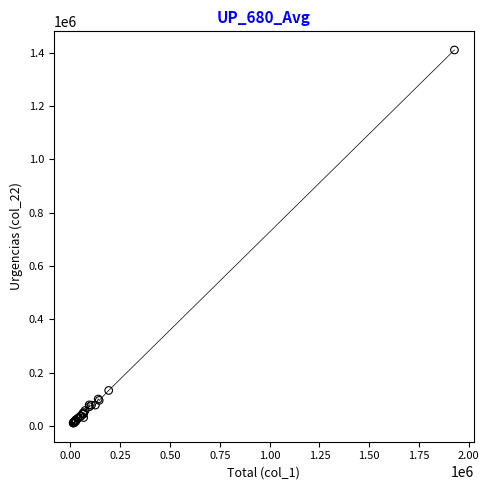

What Y value in the scatter plot is closest to 710569?

133647